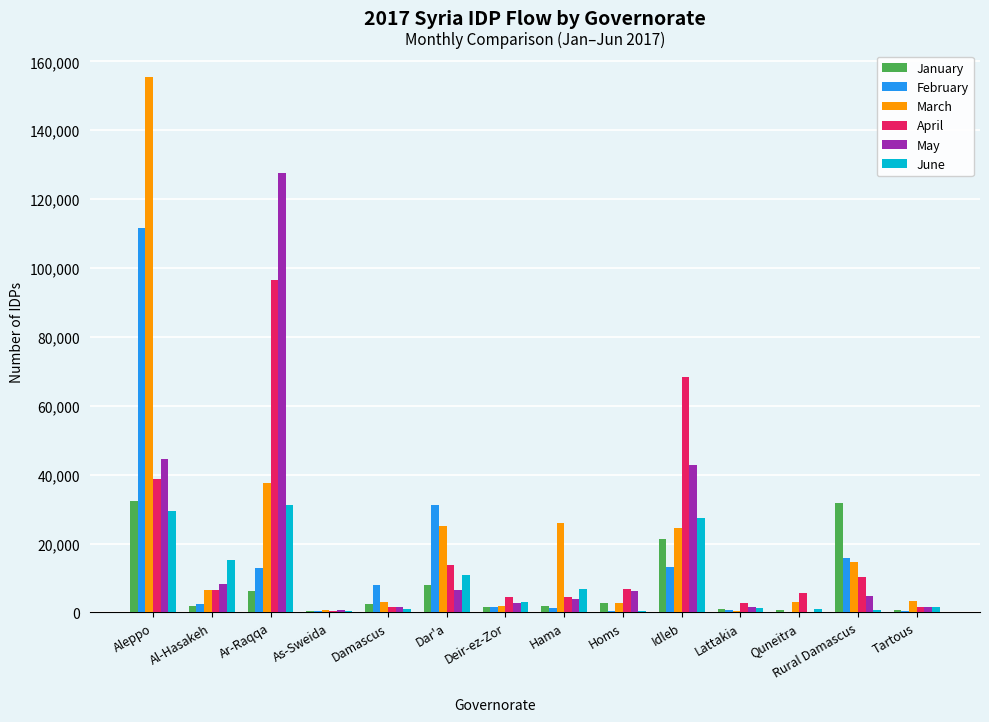

What are all the series names shown in the legend?

January, February, March, April, May, June